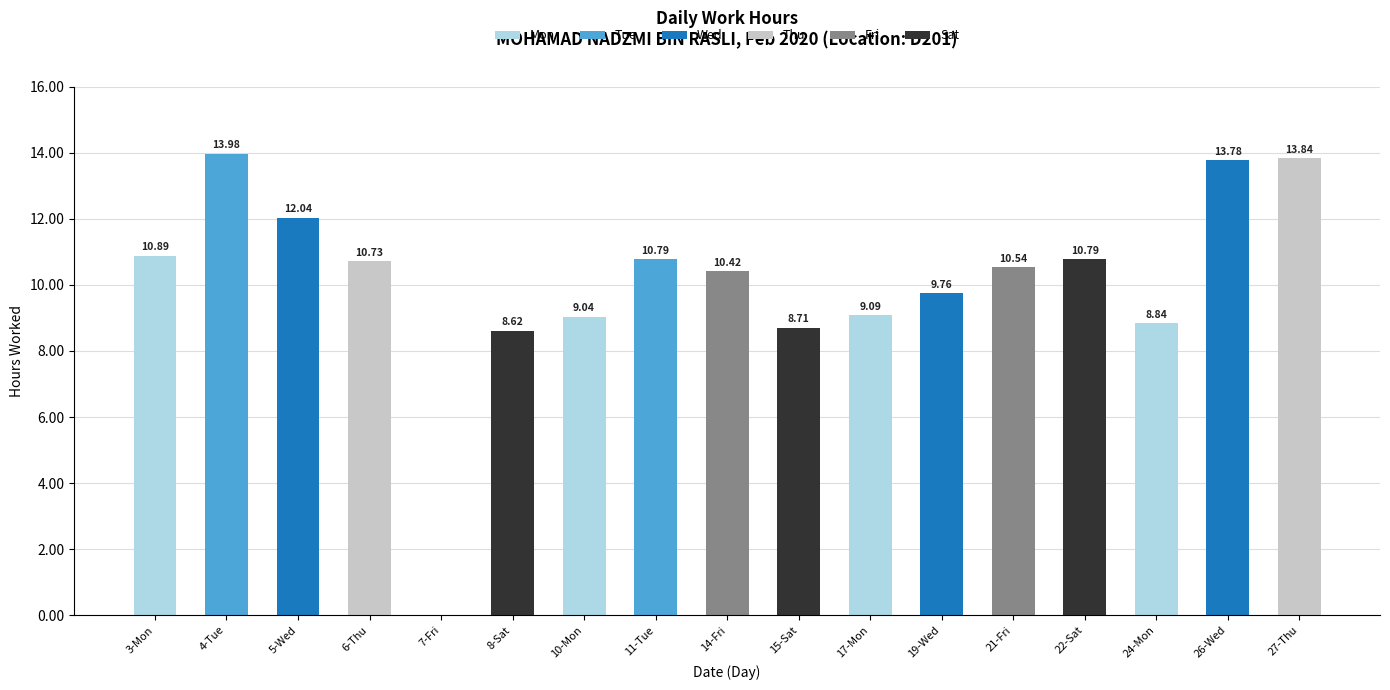

Count the number of categories in the chart.

17